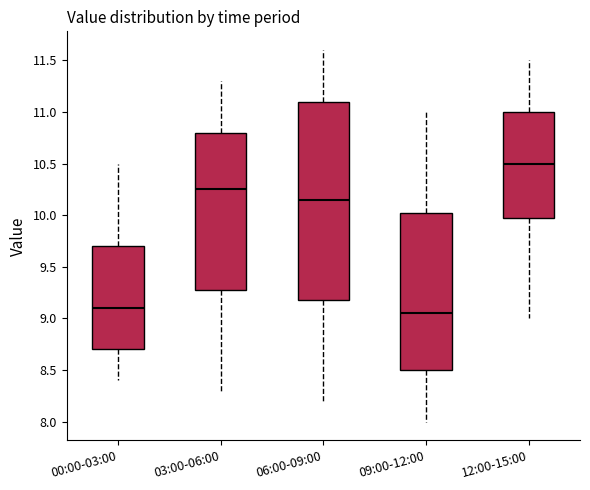

Where does the median line of the box for 12:00-15:00 sit on the y-axis? The values are not printed on the chart, so give them approximately, as read against the axis.

10.50